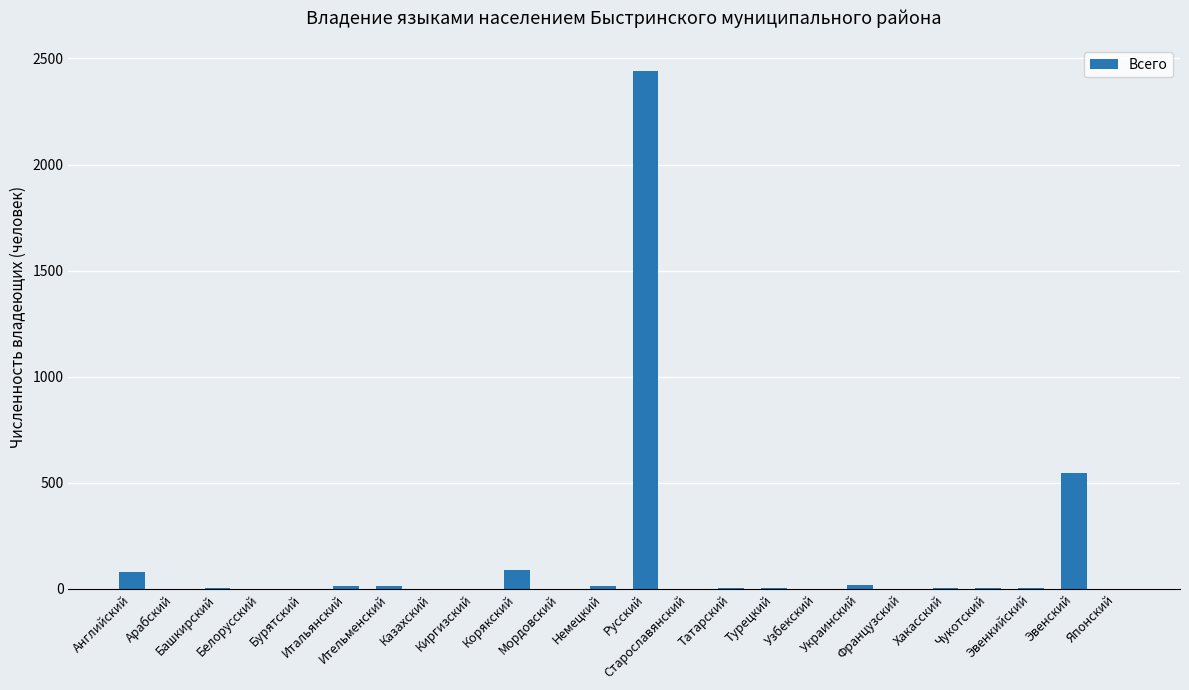

What is the sum of all values?

3255